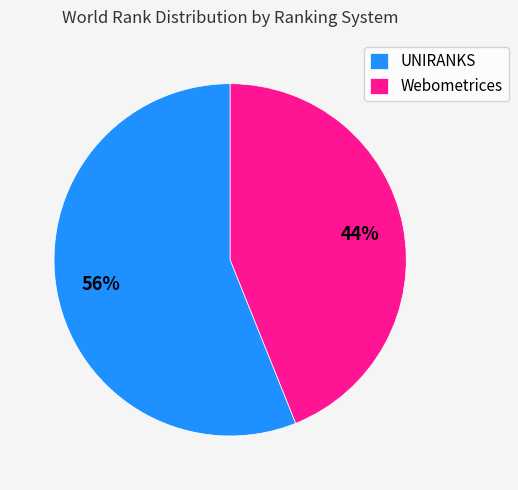

To the nearest percent, what percentage of the pie is Webometrices?

44%